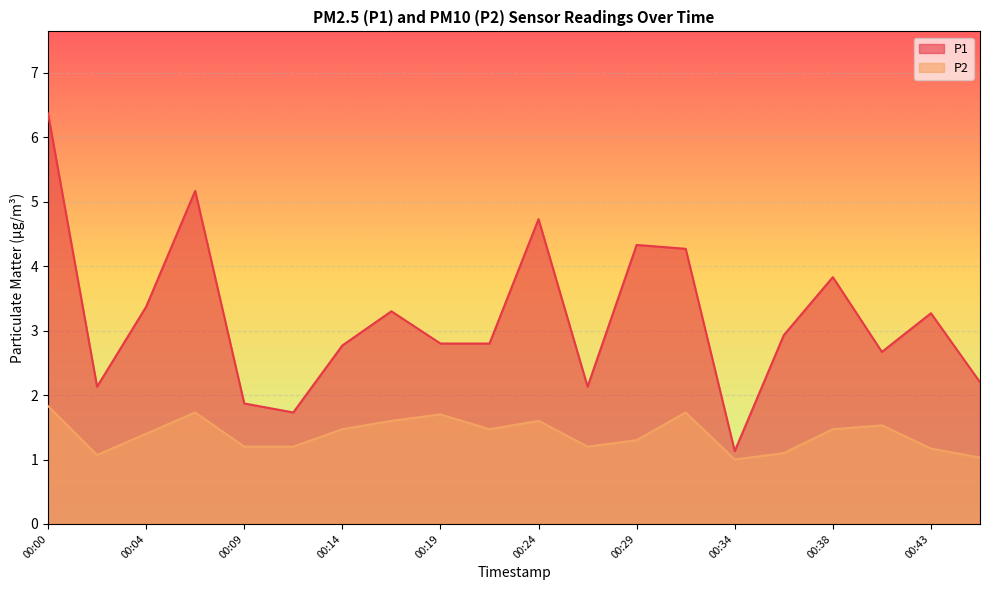

True or false: P2 and P1 intersect in this chart.

False